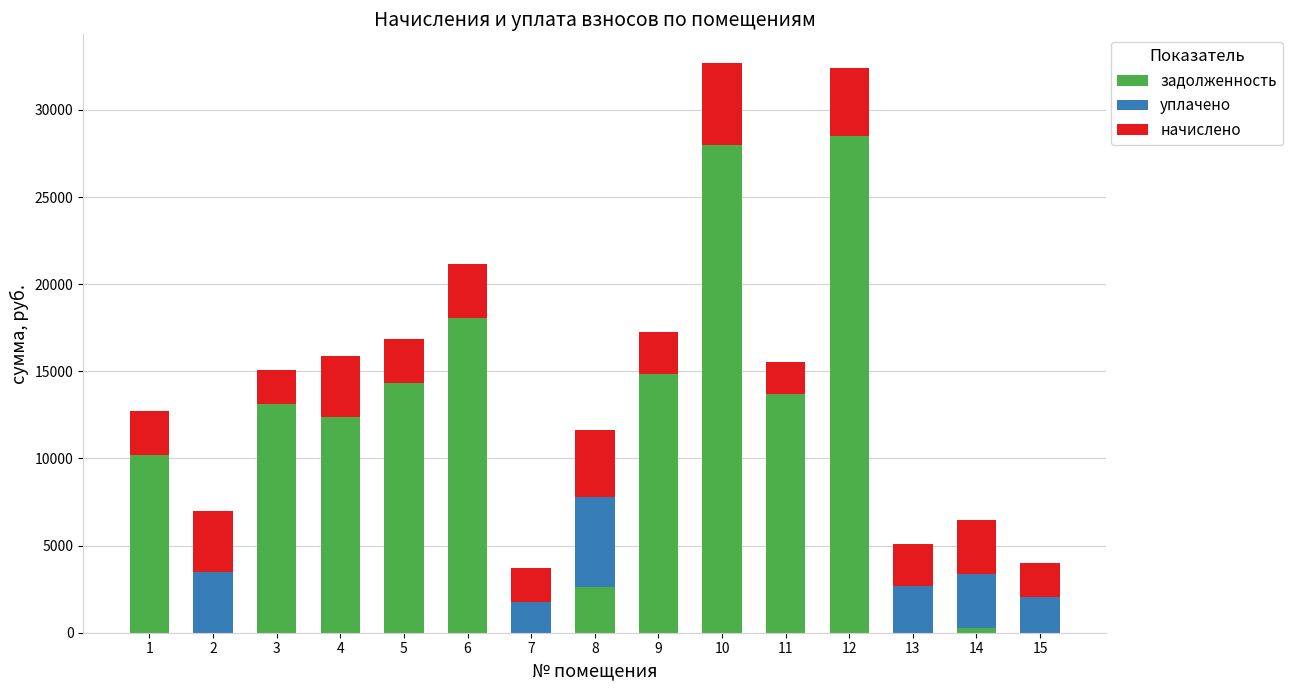

What is the maximum value for задолженность?

28517.1